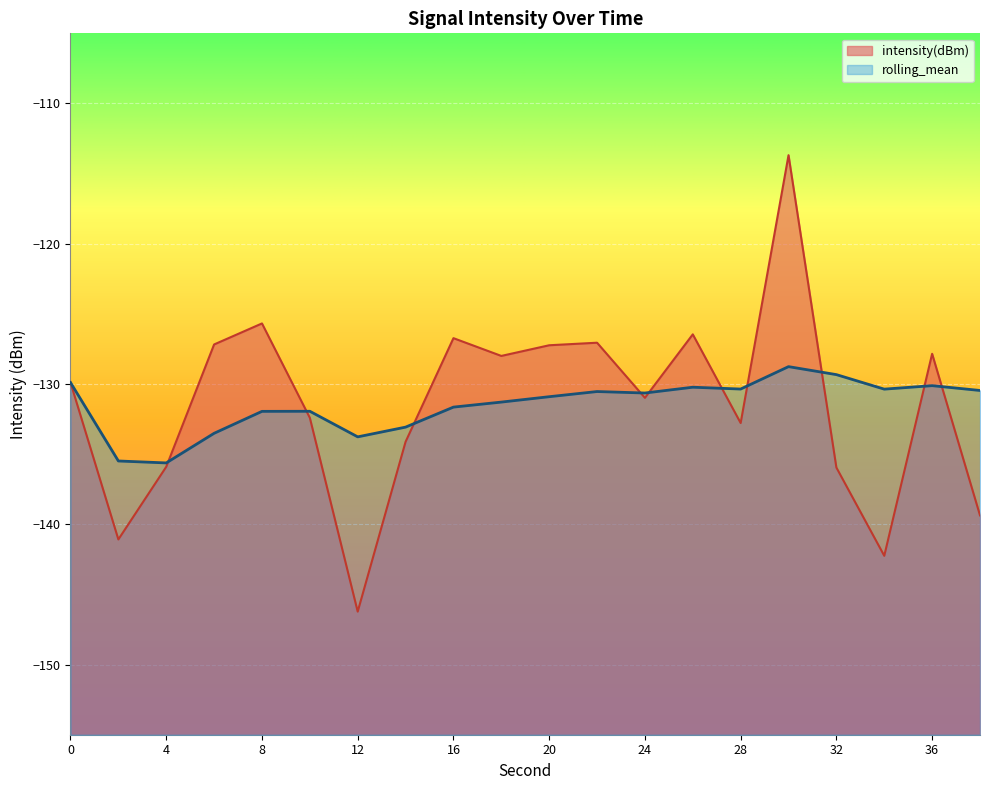

What are all the series names shown in the legend?

intensity(dBm), rolling_mean